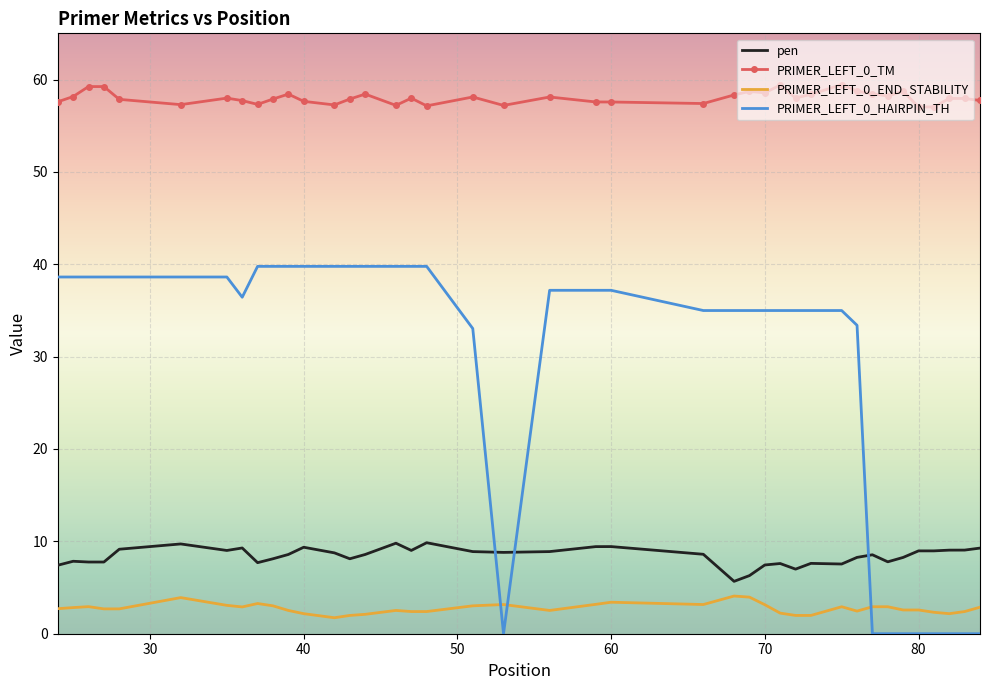

True or false: pen and PRIMER_LEFT_0_TM cross at least once.

False